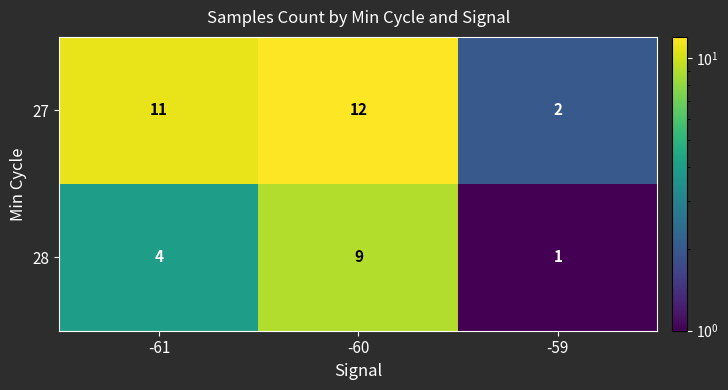

What is the difference between the highest and lowest values at -59?

1